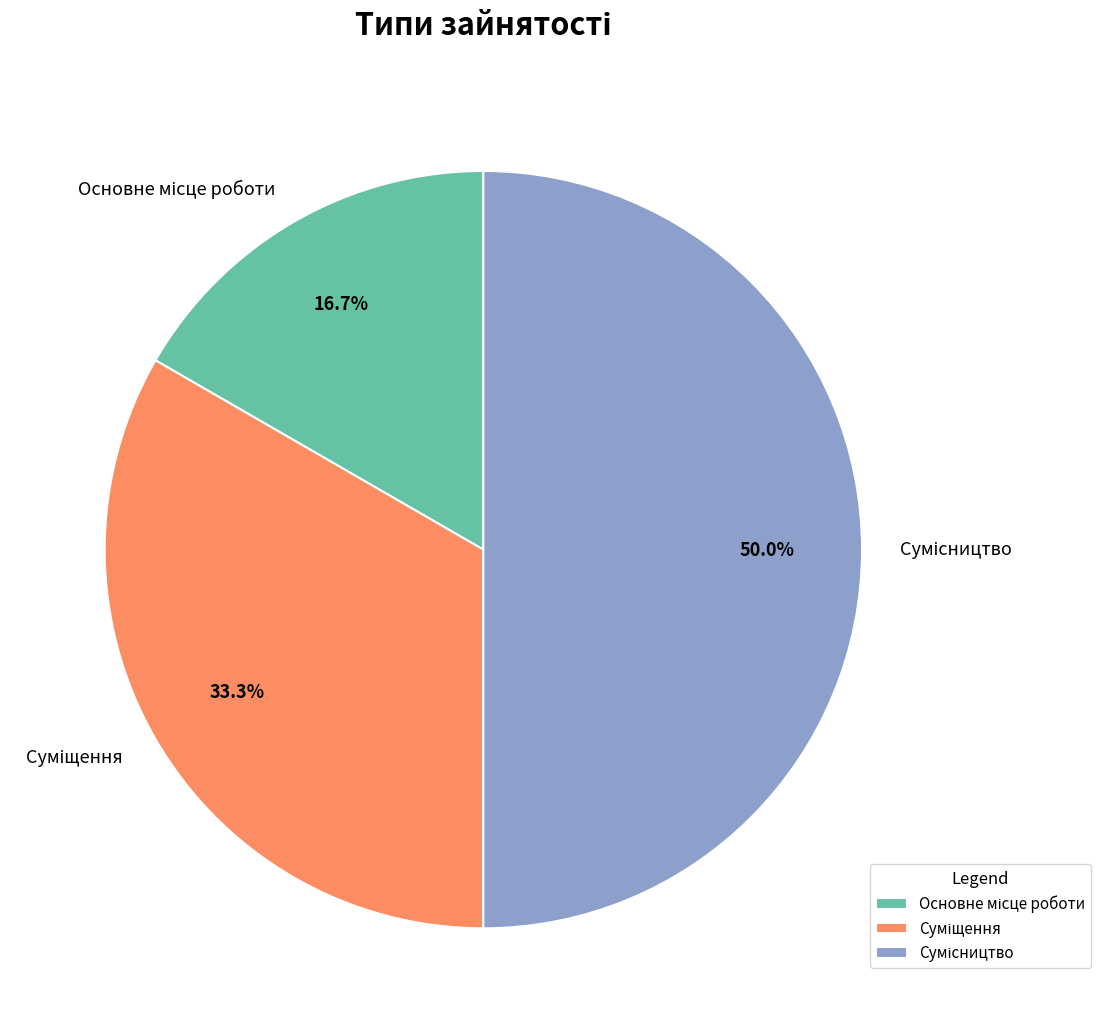

To the nearest percent, what is the difference between the Суміщення and Основне місце роботи slice percentages?

17%